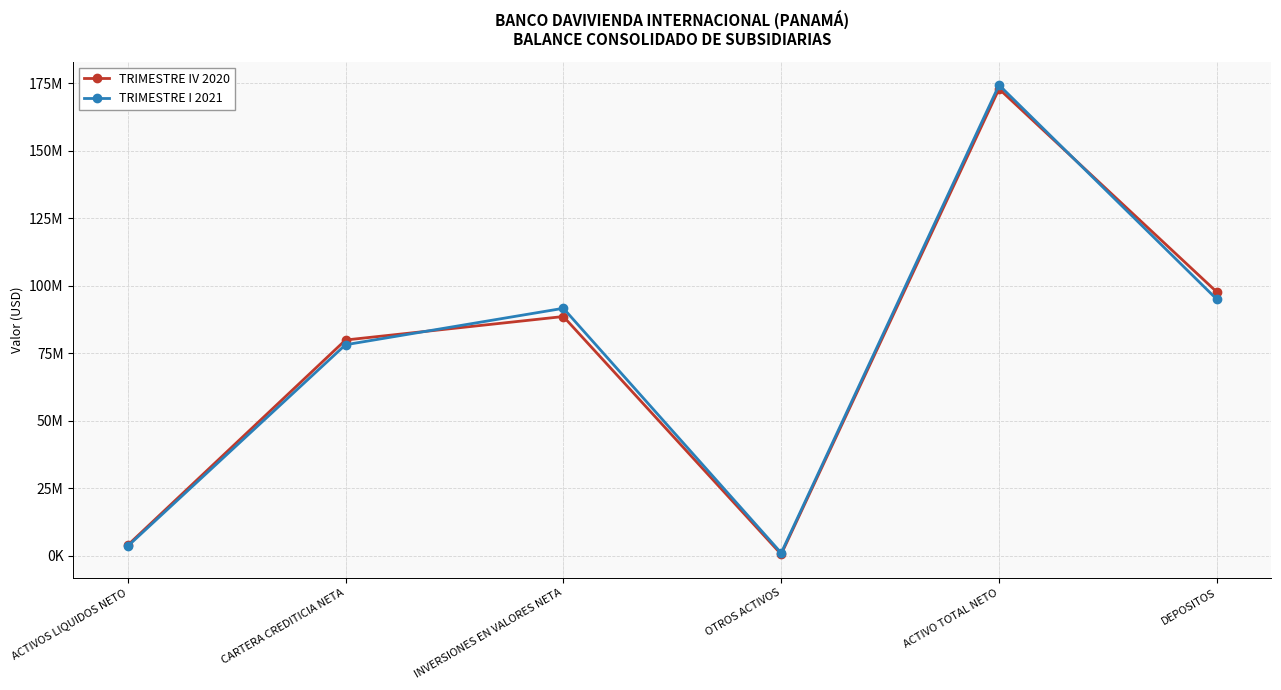

Does the chart have visible grid lines?

Yes